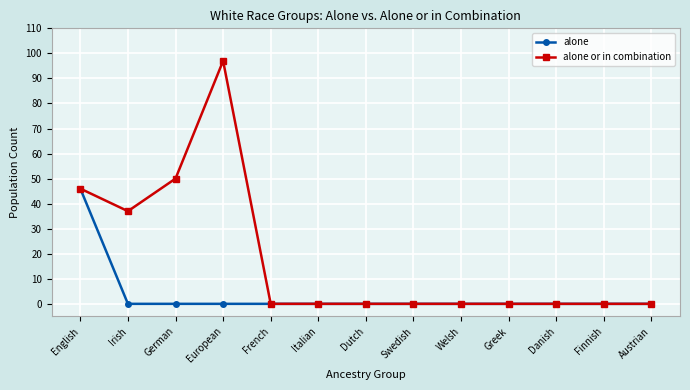

What is the maximum value shown in the chart?

97